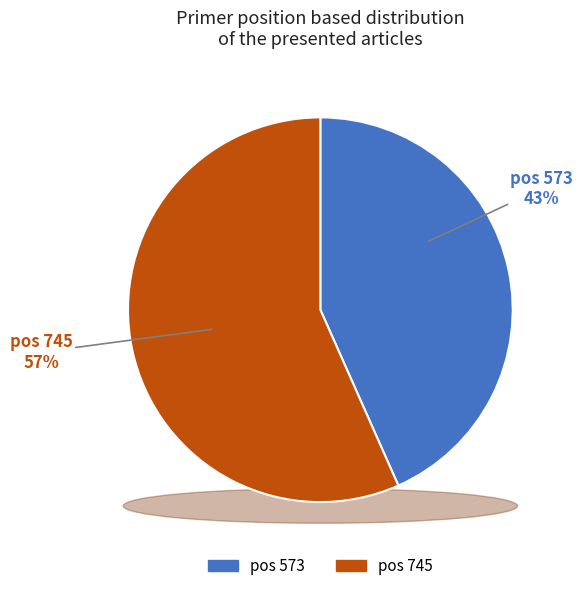

Which category accounts for the majority?

745